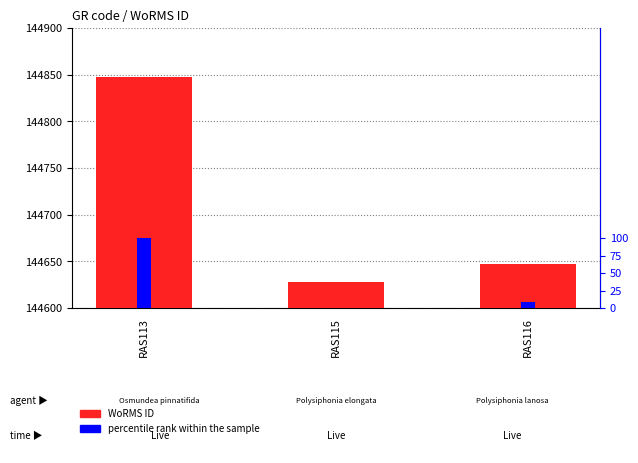

Reading left to right, list all the values displayed in this chart.

WoRMS ID: 144847.0	144628.0	144647.0
percentile rank within the sample: 100.0	0.0	8.7